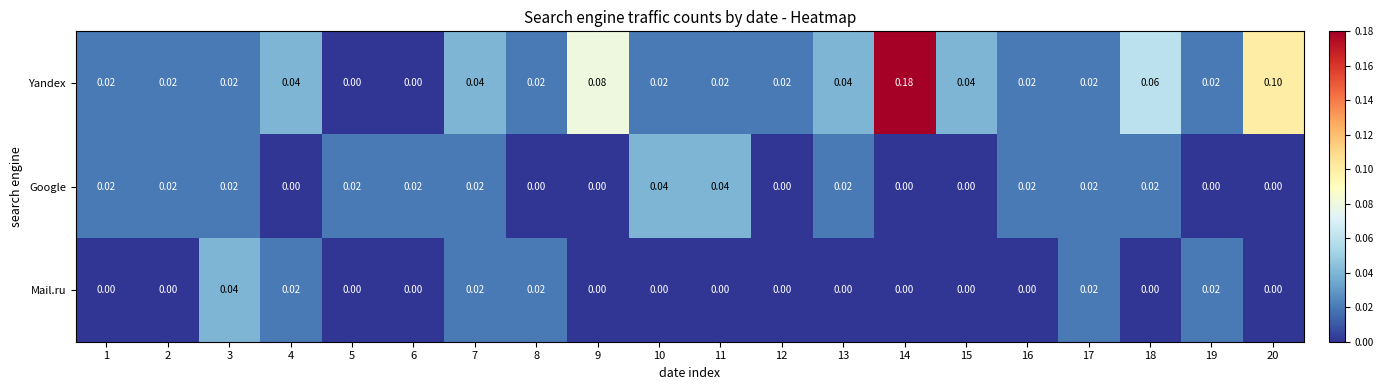

How many series are shown in this chart?

3